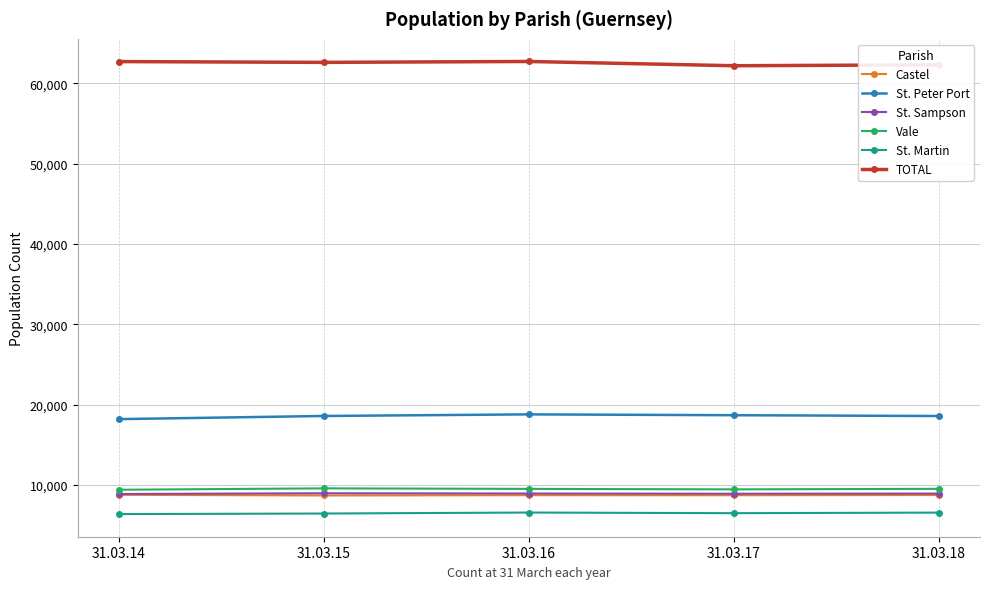

Which series has the largest total across all categories?

TOTAL